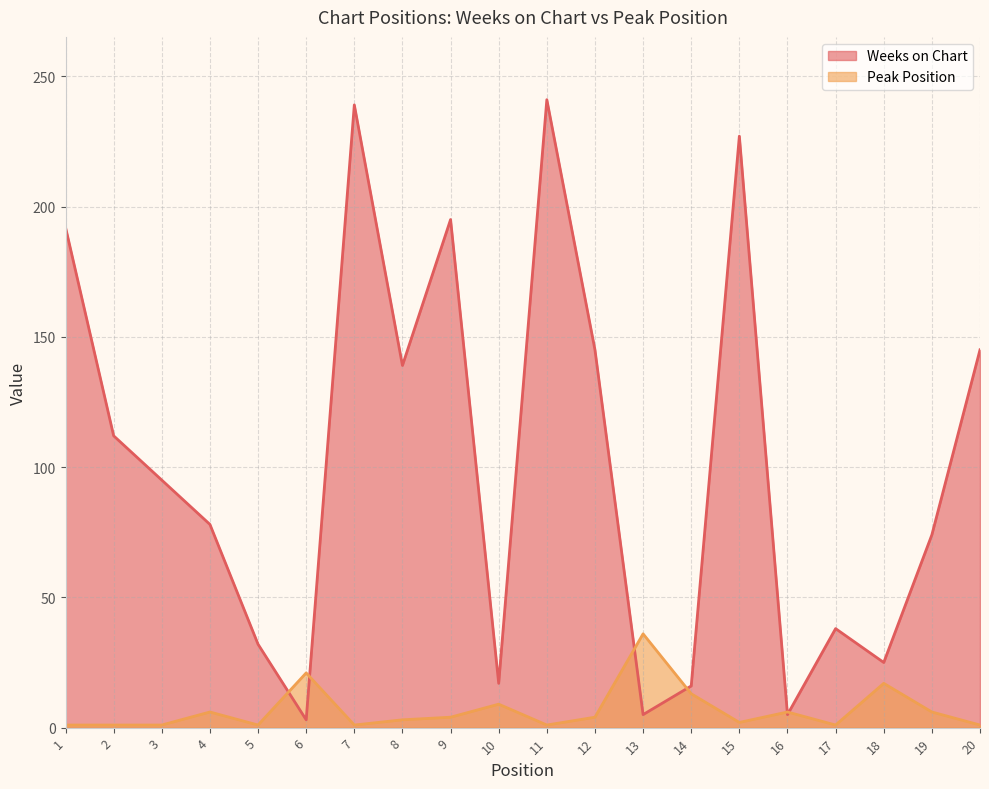

Reading left to right, what are all the values shown in this chart?

Weeks on Chart: 1=192	2=112	3=95	4=78	5=32	6=3	7=239	8=139	9=195	10=17	11=241	12=145	13=5	14=16	15=227	16=5	17=38	18=25	19=74	20=145
Peak Position: 1=1	2=1	3=1	4=6	5=1	6=21	7=1	8=3	9=4	10=9	11=1	12=4	13=36	14=13	15=2	16=6	17=1	18=17	19=6	20=1